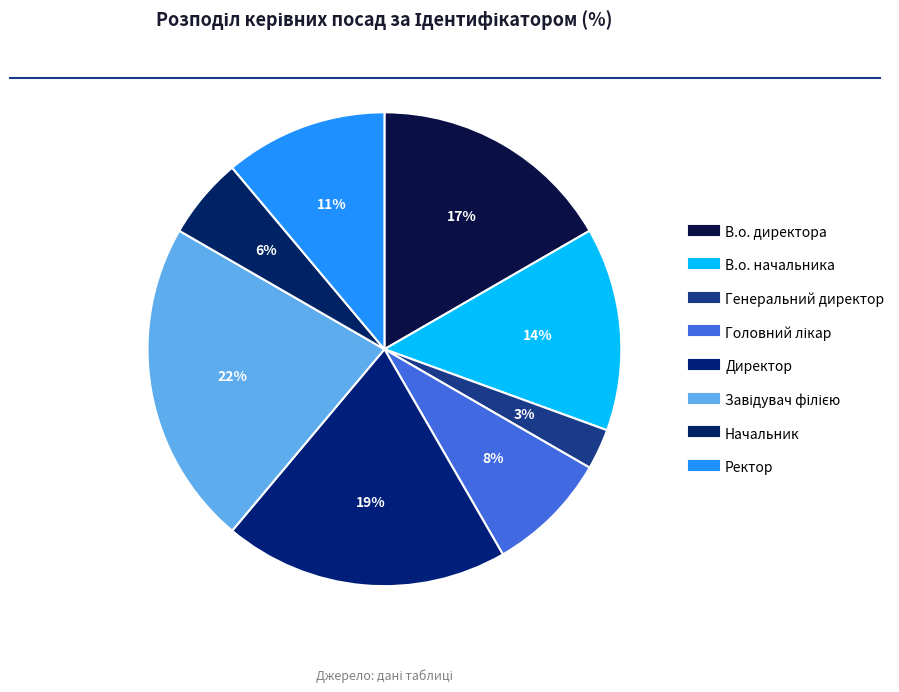

True or false: Директор accounts for 29% of the total.

False